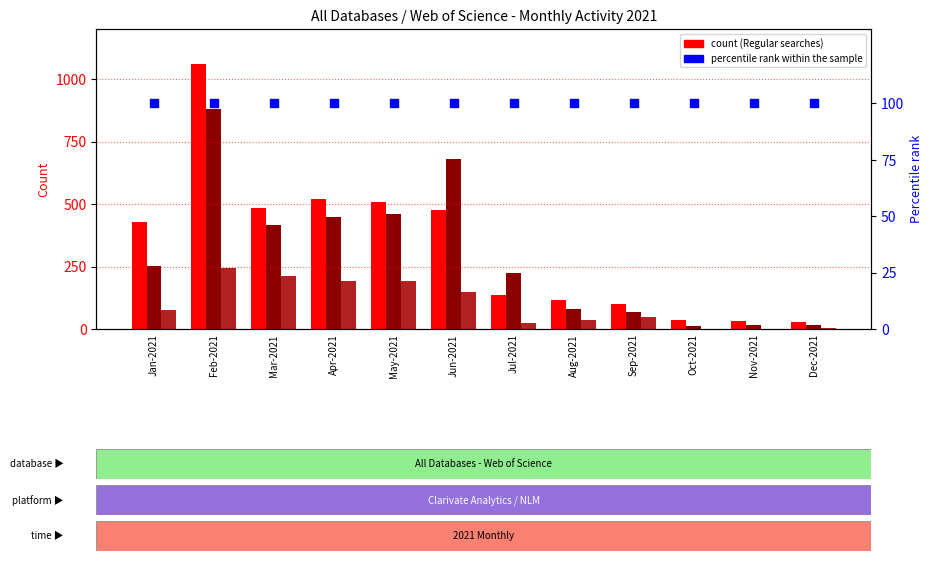

Which series contains the highest Y value?

Regular searches